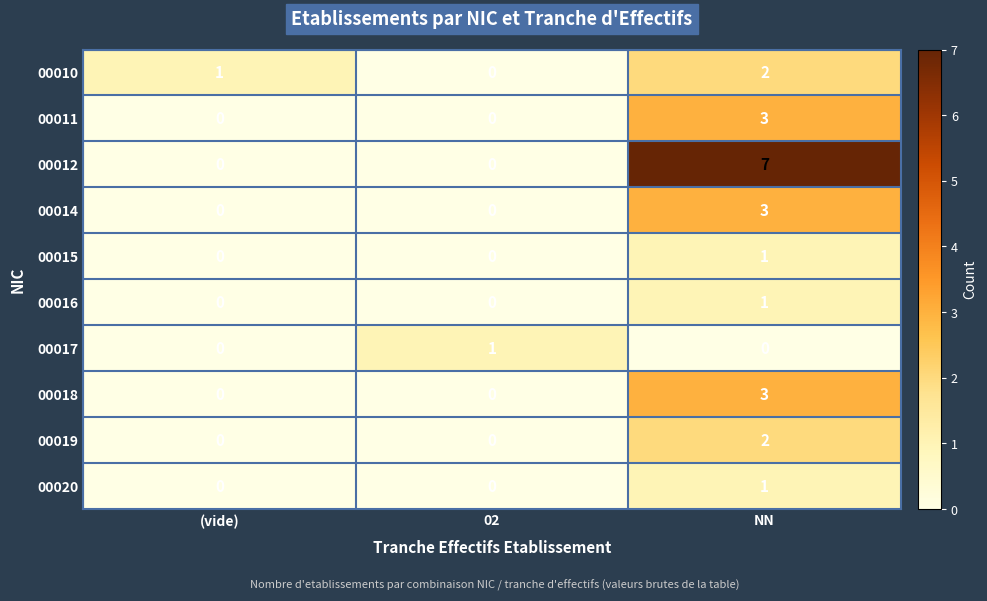

What is the difference between the maximum and second lowest values in the 00018 series?

3